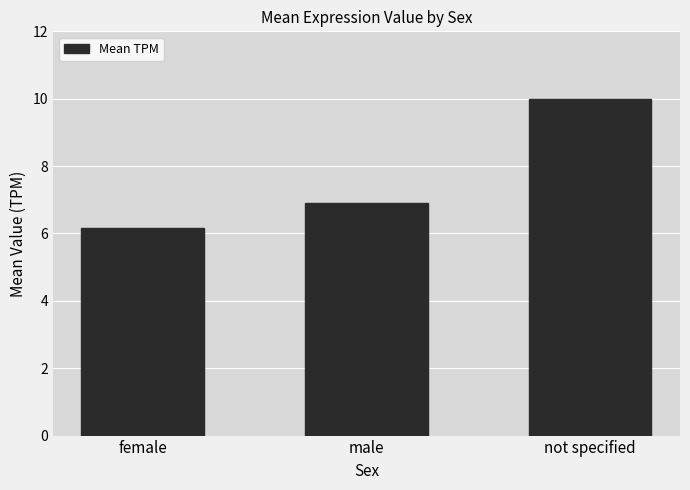

What is the difference between the values at female and male?

0.7